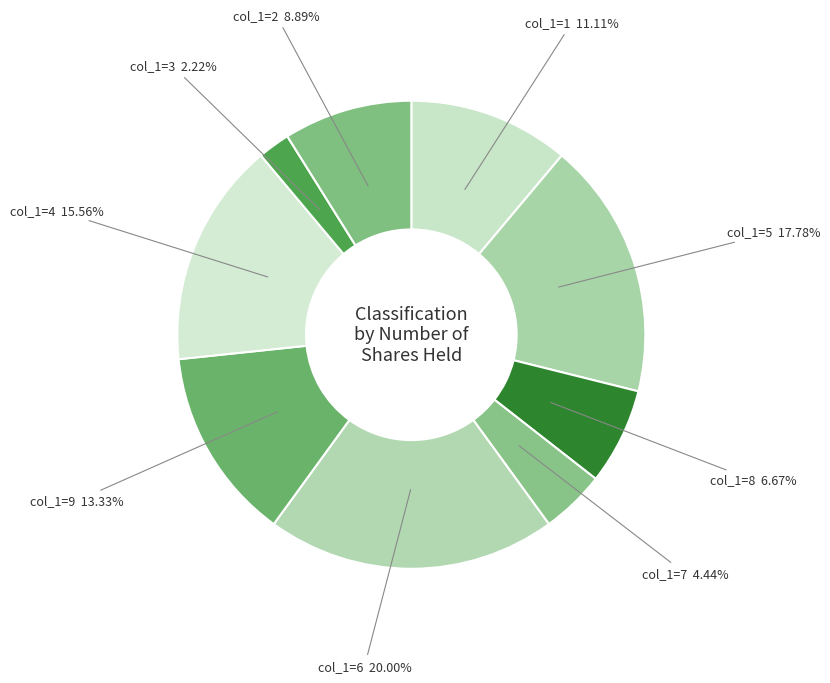

What is the ratio of the value at col_1=5 to the value at col_1=4?

1.1